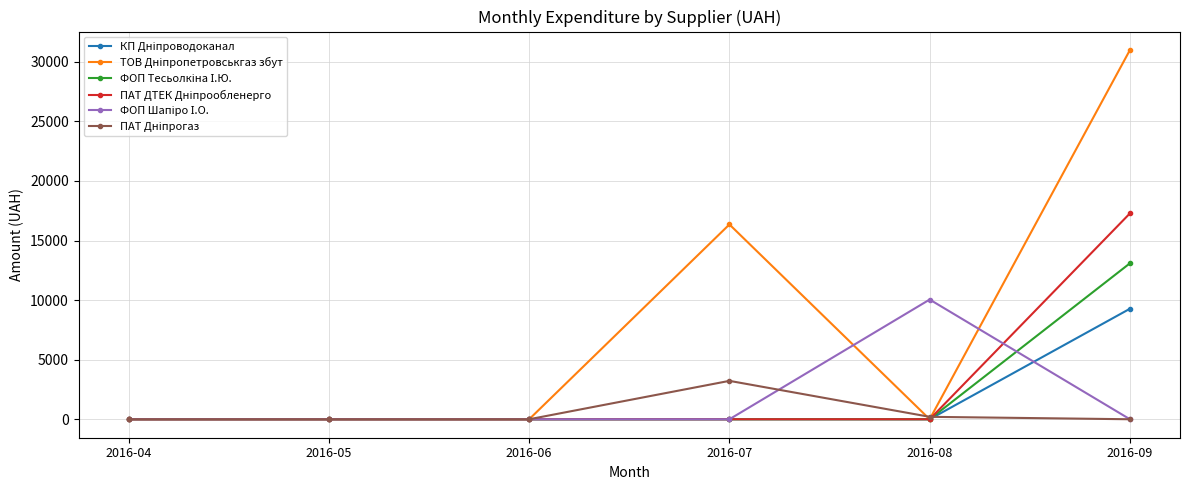

At which category is the sum across all series the highest?

2016-09